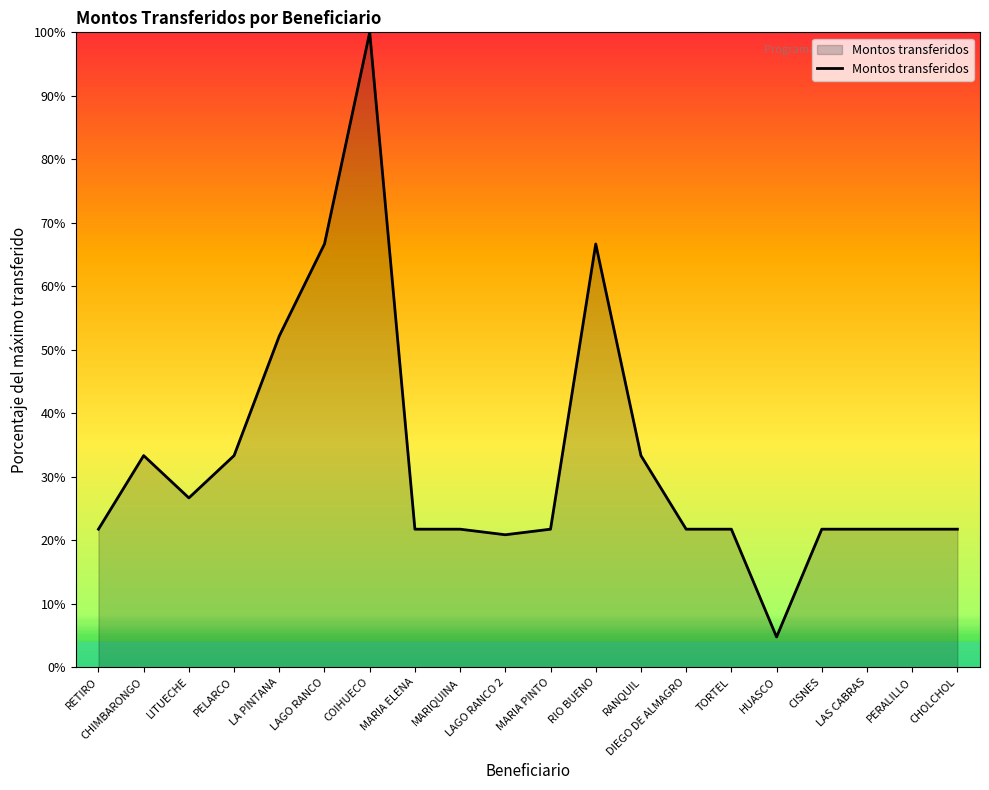

How many values are below 21?

2